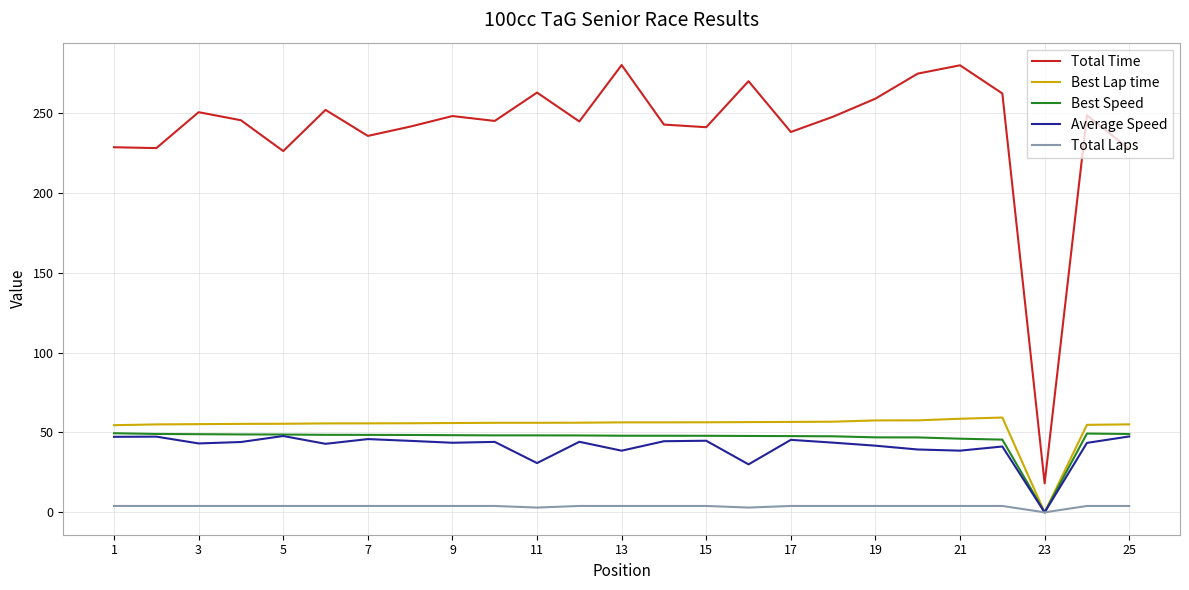

Which series has the largest total across all categories?

Total Time